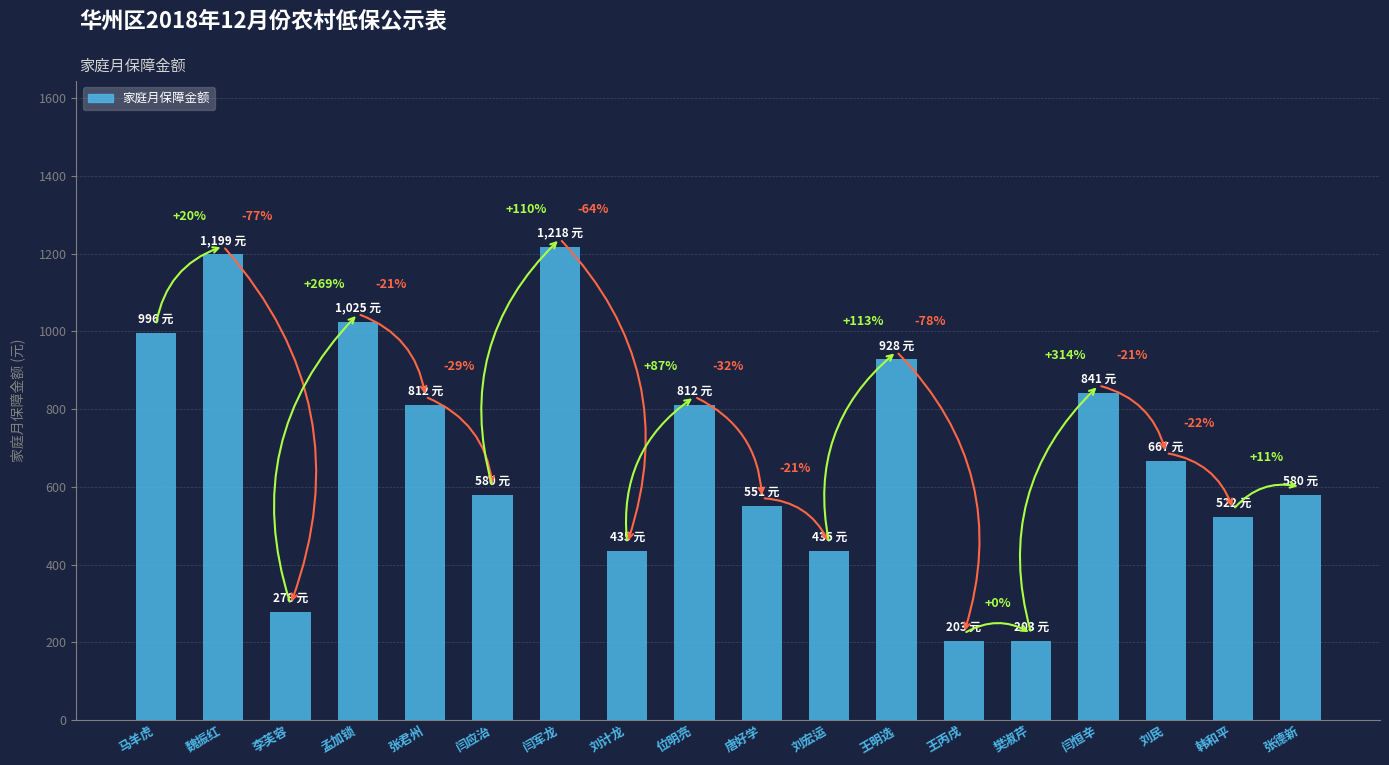

How many bars are there in total?

18